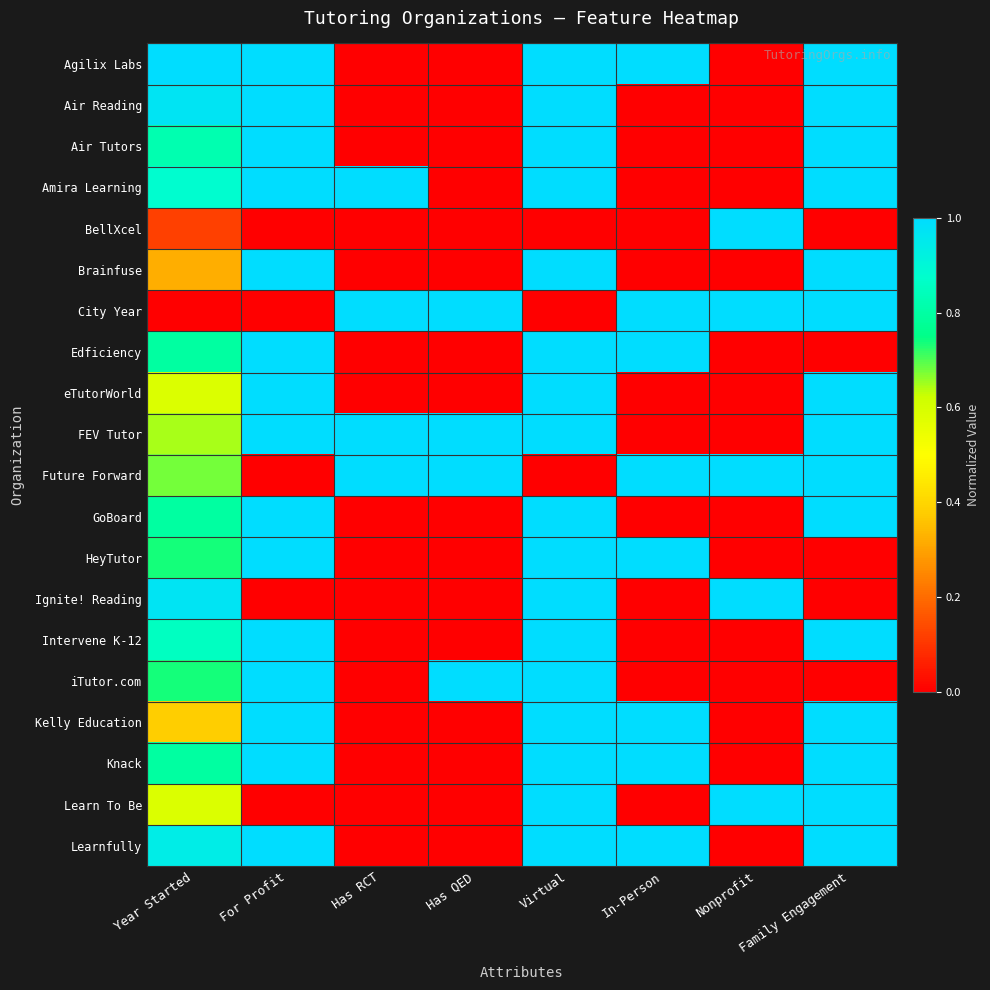

What is the greatest value displayed?

1.0